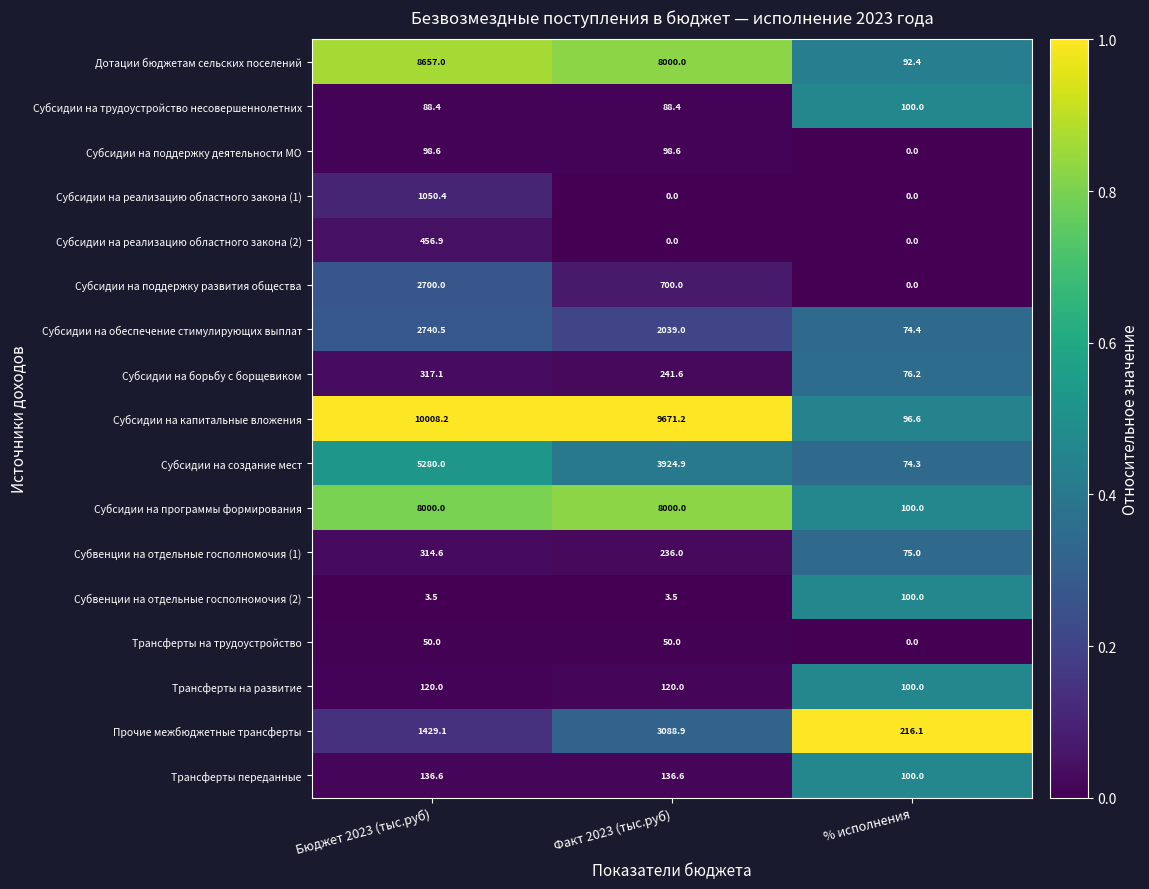

Is it true that Субсидии на программы формирования equals 1998.4 at Факт 2023 (тыс.руб)?

False